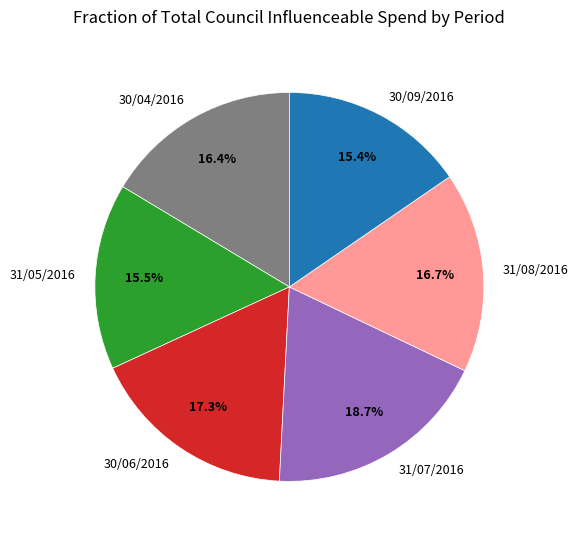

Count the number of slices in the pie.

6